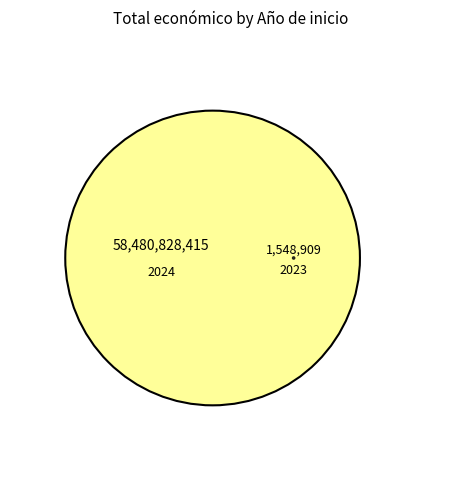

How much of the chart is everything except 2023?

100.0%